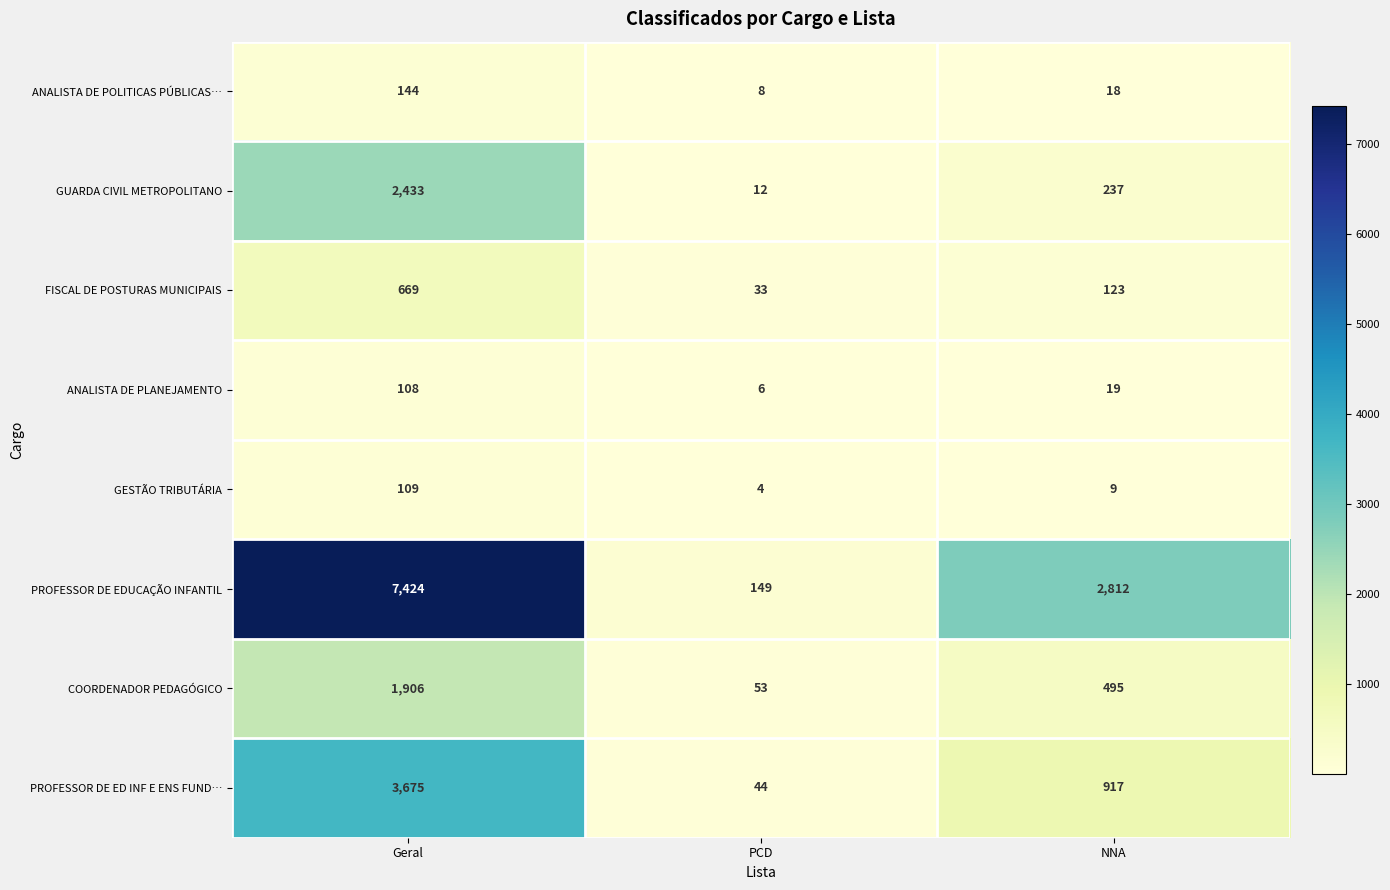

How many distinct data groups are displayed?

8